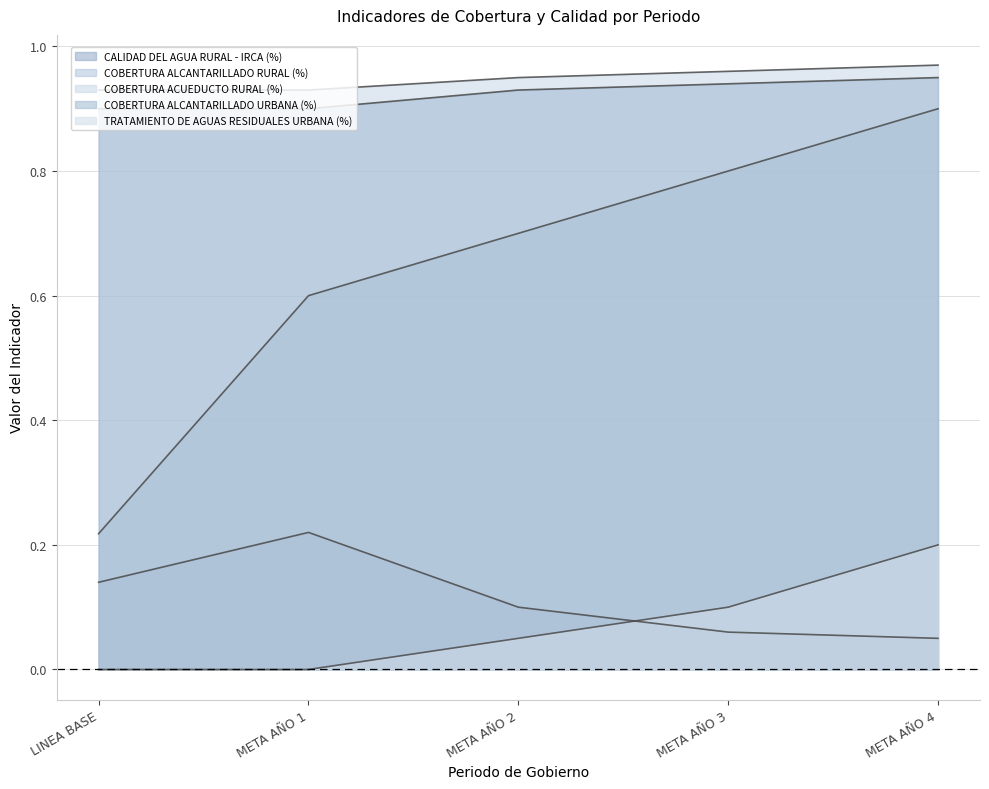

True or false: TRATAMIENTO DE AGUAS RESIDUALES URBANA (%) has more than 2 interior local peaks.

False